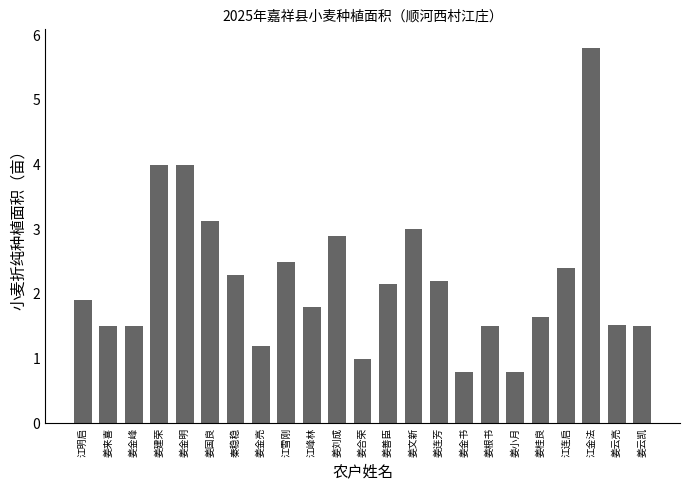

What is the label of the 4th bar from the left?

姜建荣